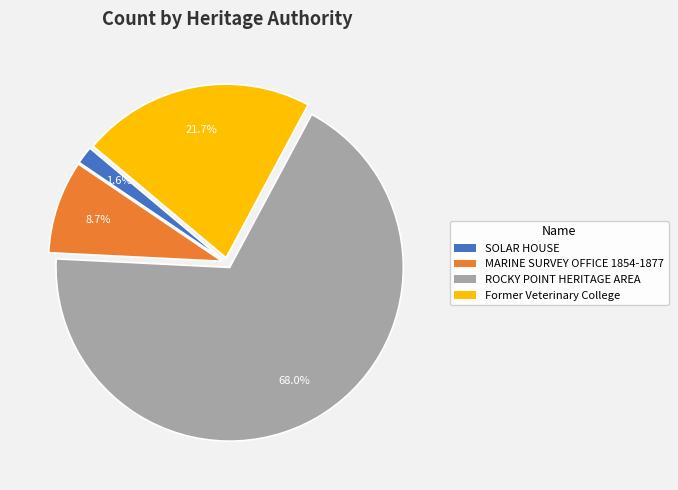

Between ROCKY POINT HERITAGE AREA and MARINE SURVEY OFFICE 1854-1877, which is larger?

ROCKY POINT HERITAGE AREA